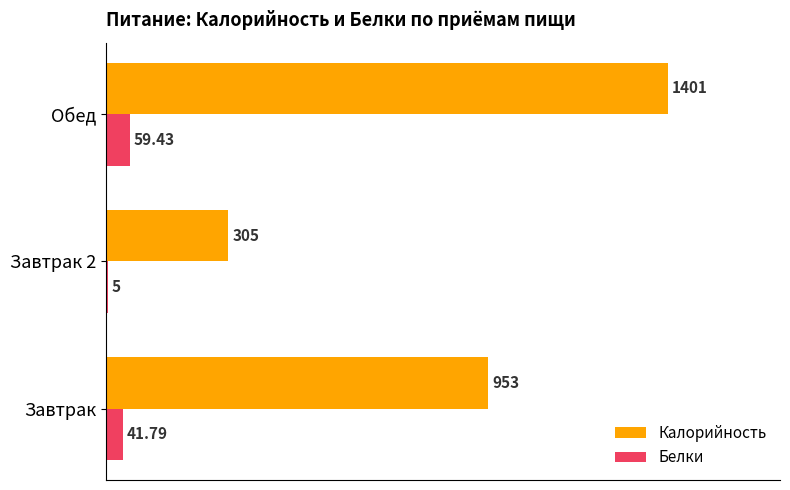

What is the sum of all Калорийность values?

2659.0